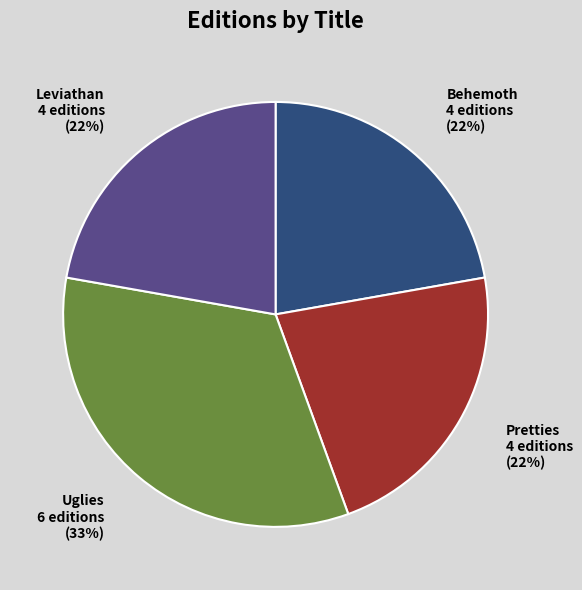

Is Behemoth the majority of the pie?

No